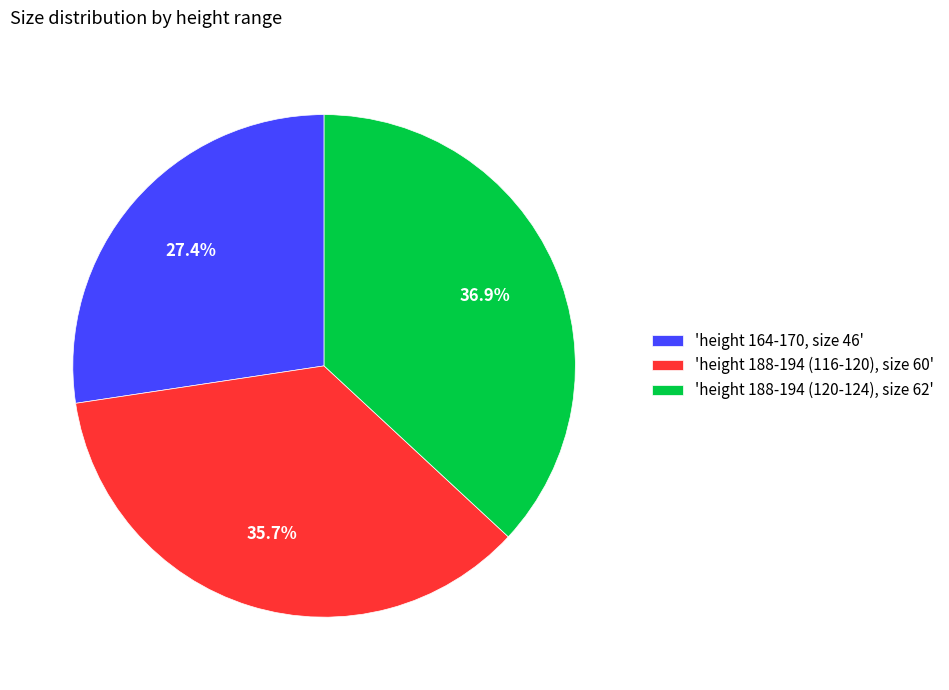

Count the number of slices in the pie.

3